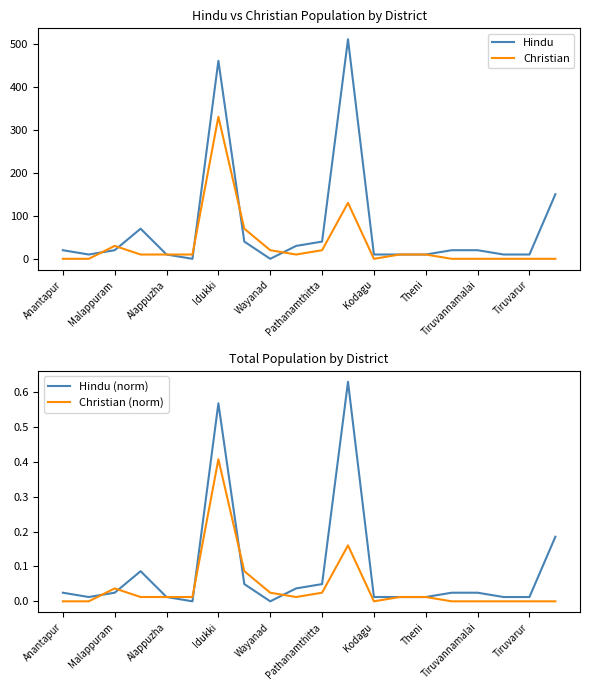

True or false: Christian (norm) has more than 1 interior local peaks.

True